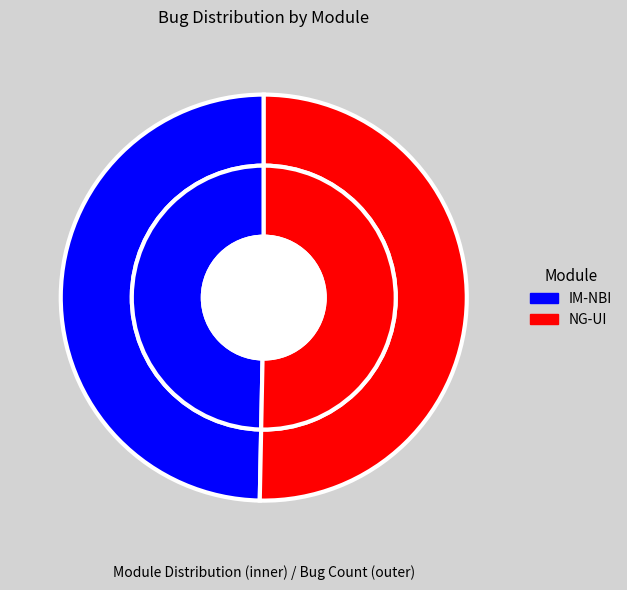

Count the number of slices in the pie.

2